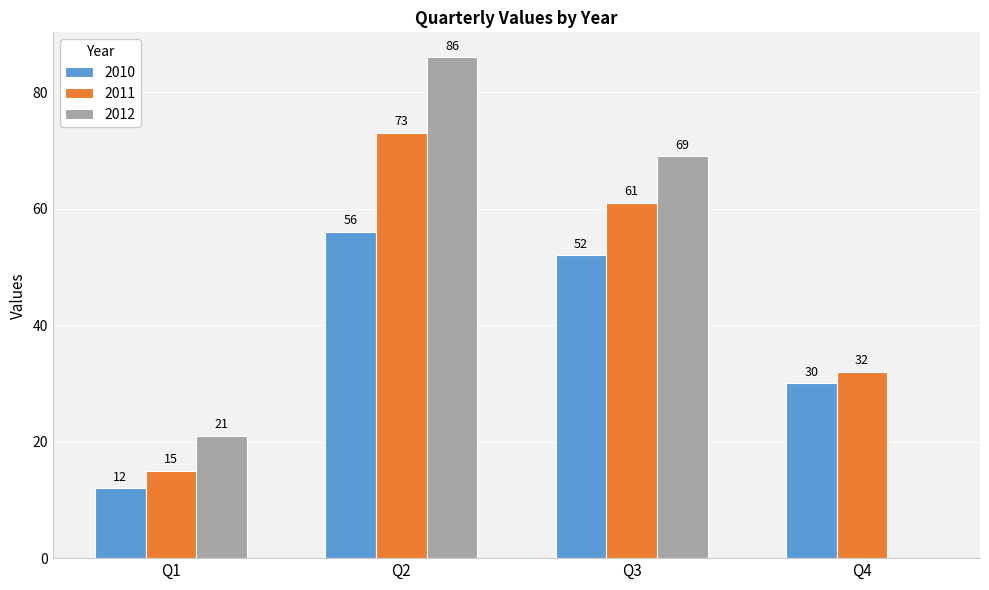

Reading right to left, extract all data points from this chart.

2010: 30	52	56	12
2011: 32	61	73	15
2012: 0	69	86	21